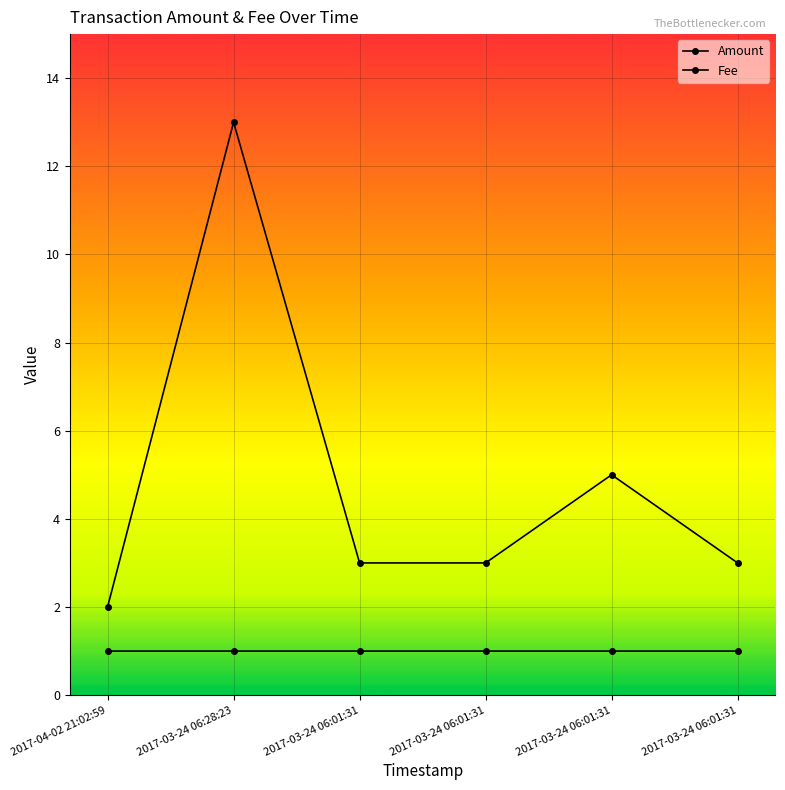

Count the number of data series in this chart.

2